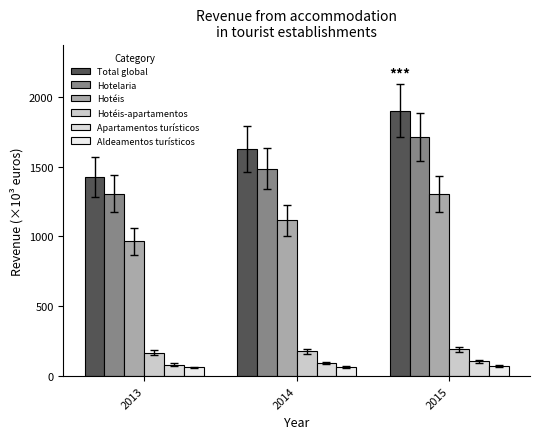

What are all the series names shown in the legend?

Total global, Hotelaria, Hotéis, Hotéis-apartamentos, Apartamentos turísticos, Aldeamentos turísticos